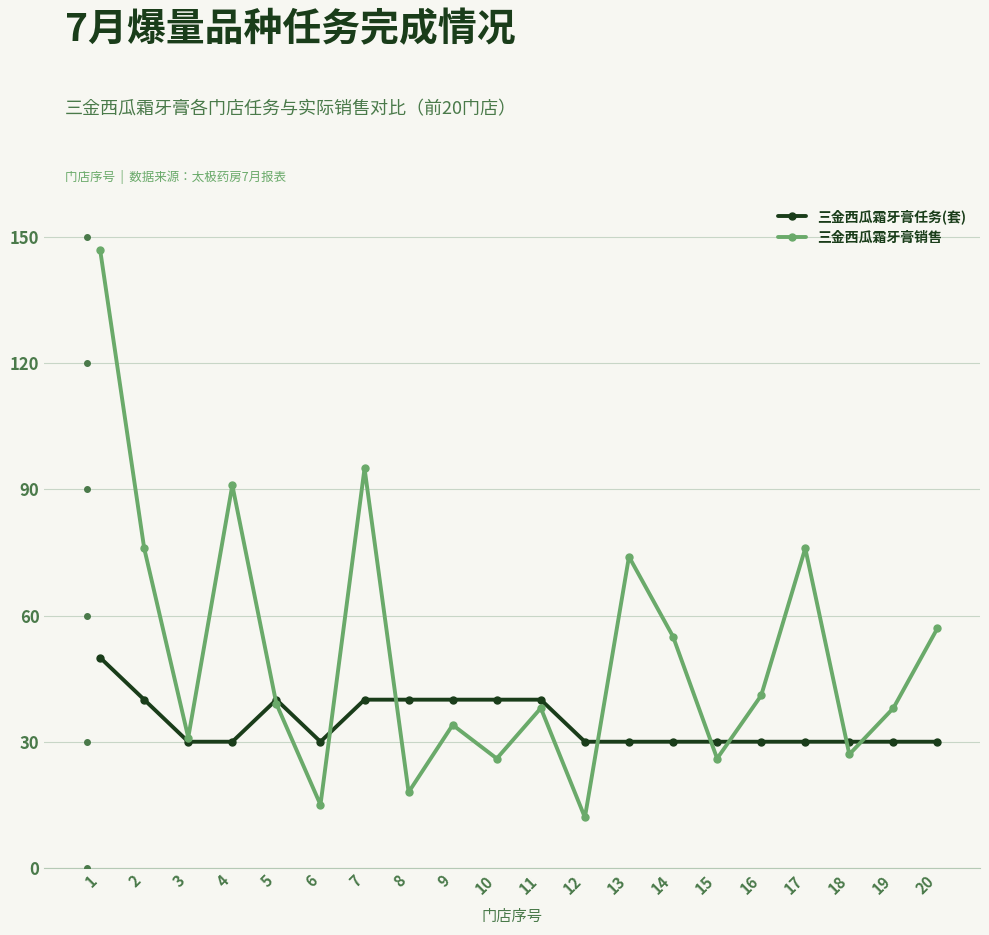

Which series changed the most between 16 and 17?

三金西瓜霜牙膏销售